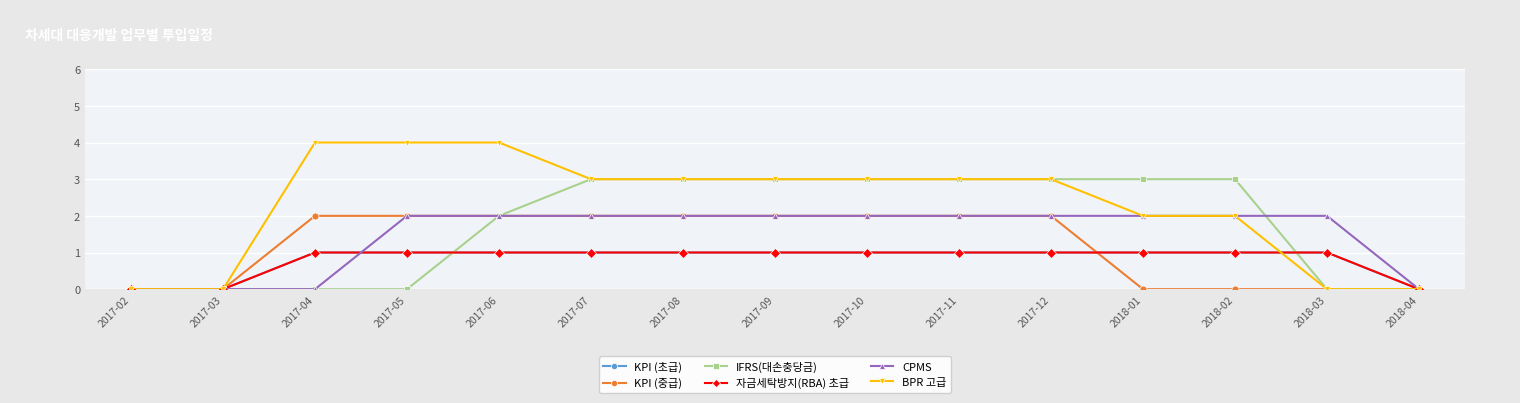

Does the chart have visible grid lines?

Yes